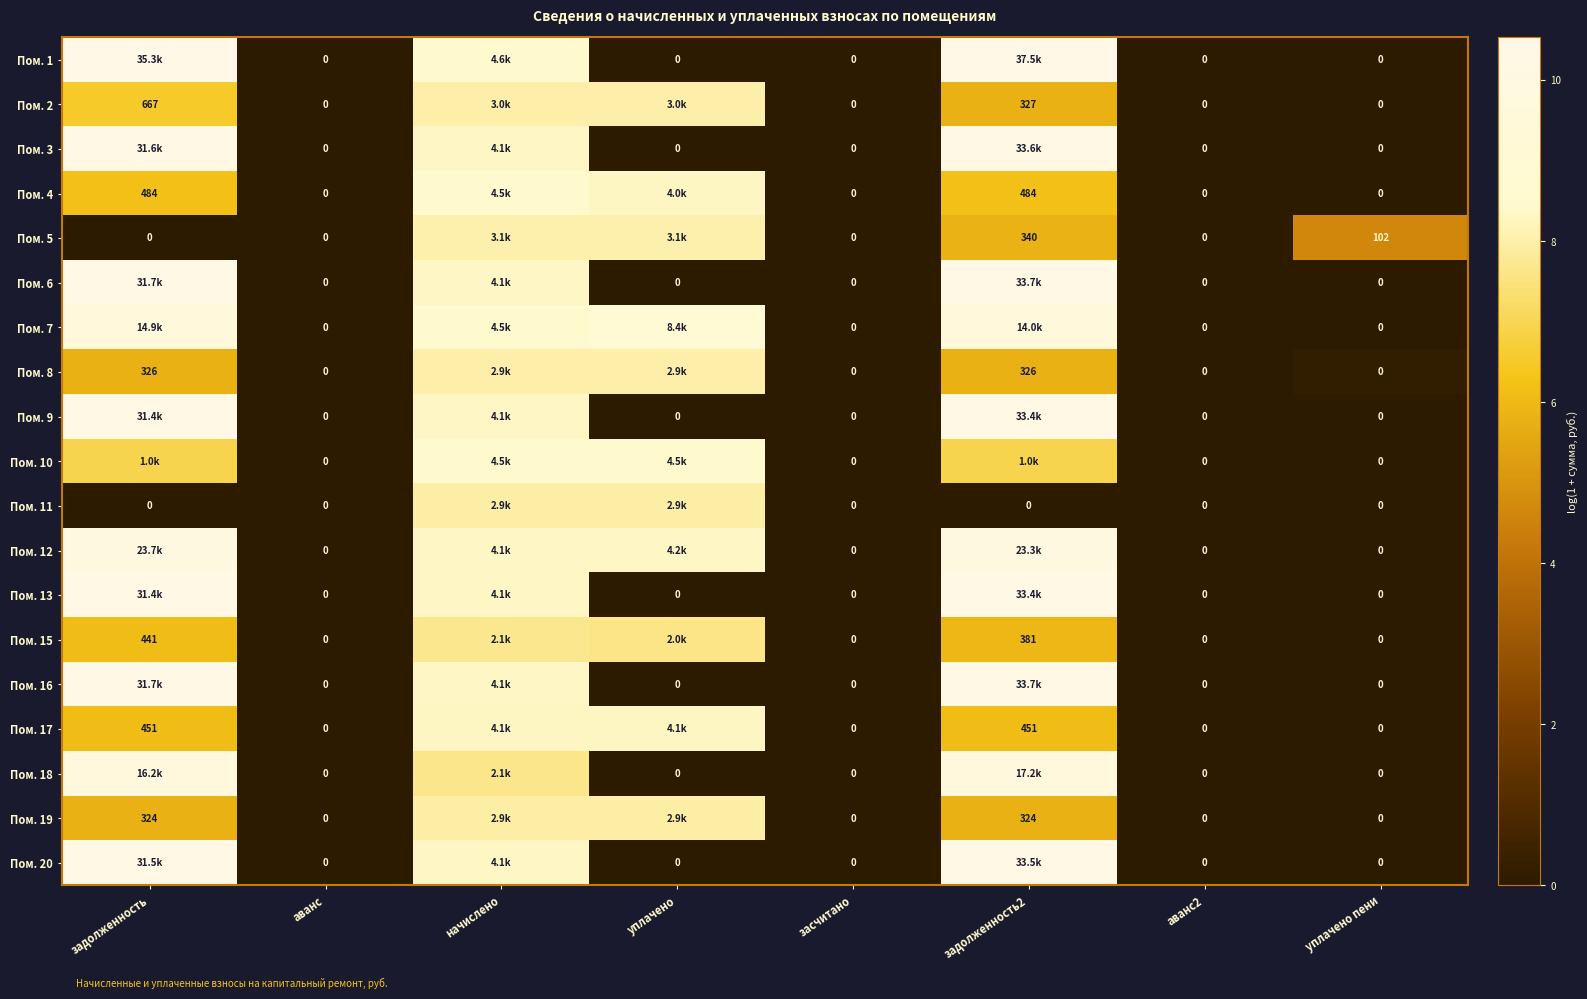

Between аванс and уплачено, which is larger?

аванс